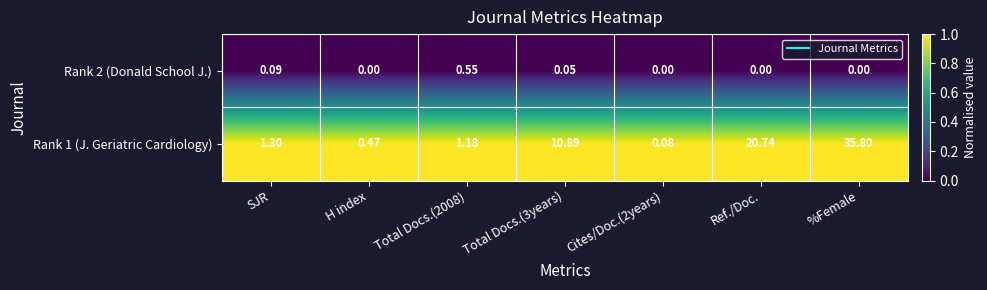

At which category is the sum across all series the highest?

%Female